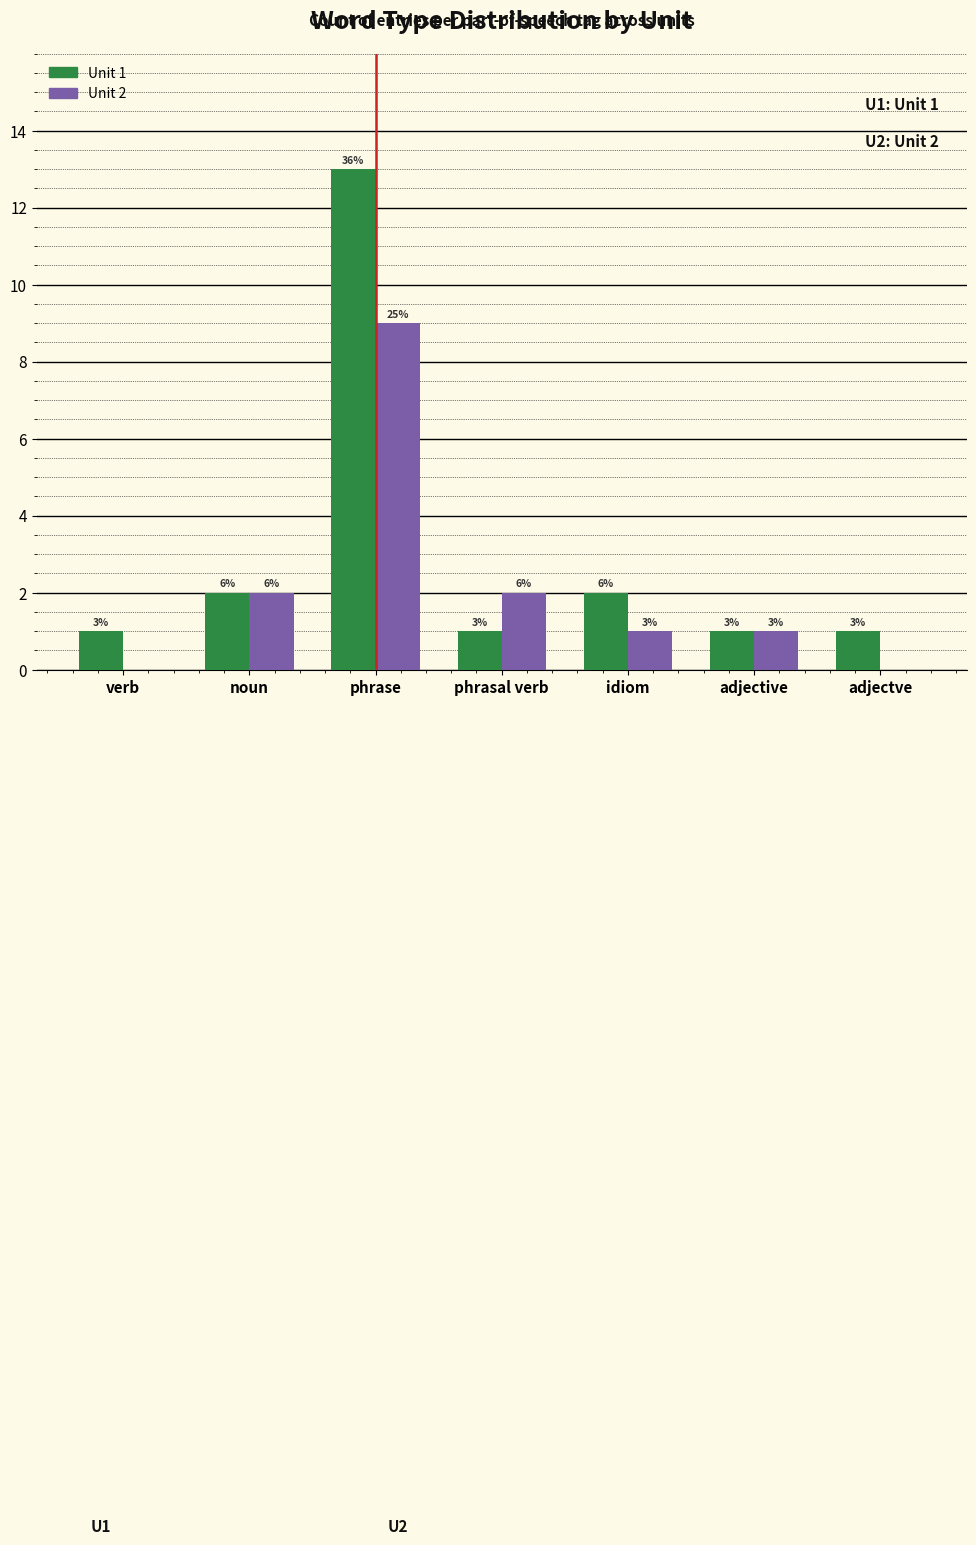

At adjective, list the series in order from smallest to largest.

Unit 1, Unit 2